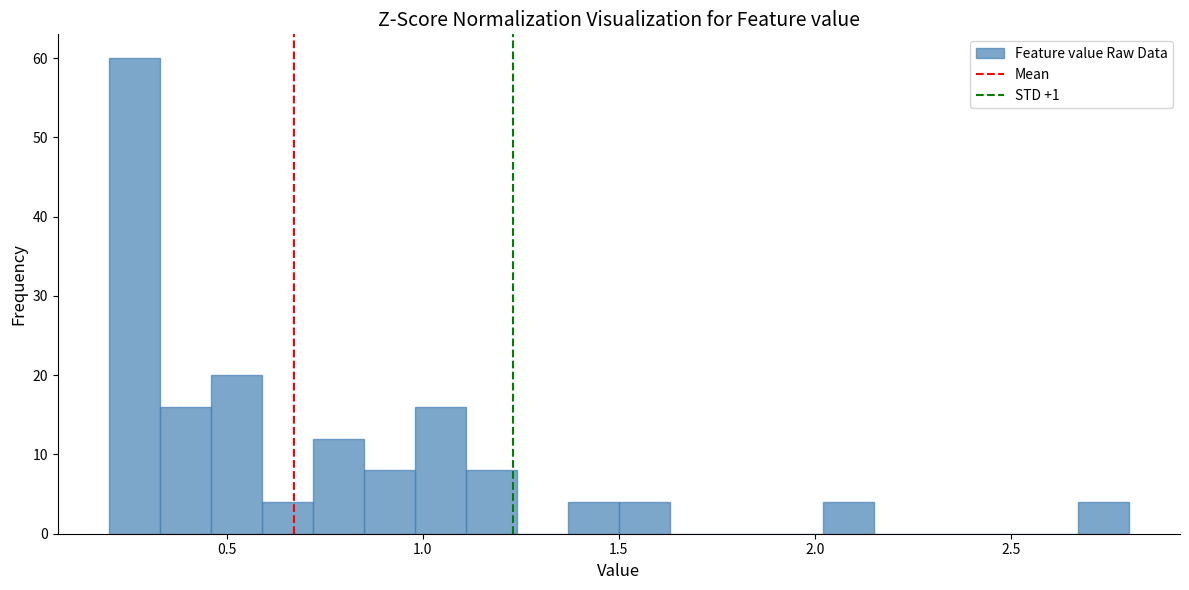

Around what value on the x-axis is the tallest bar? Give the approximate position of its centre, as read against the axis.

0.25